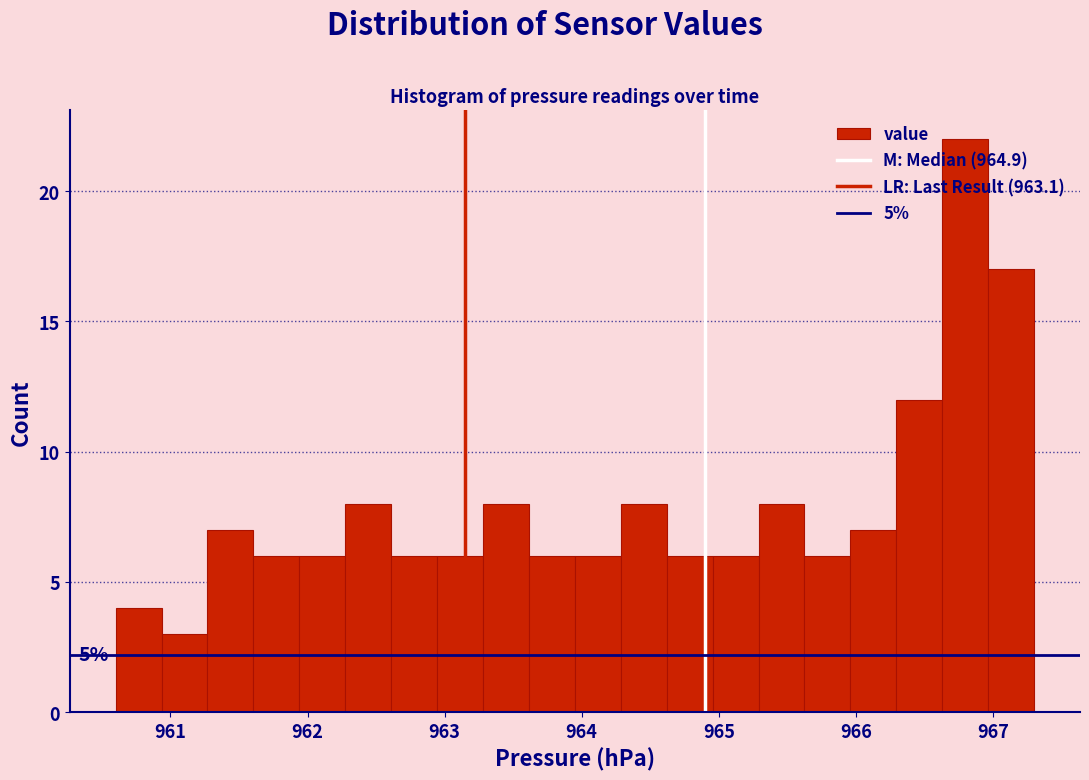

Read against the x-axis, roughly where is the centre of the tallest bar?

966.8